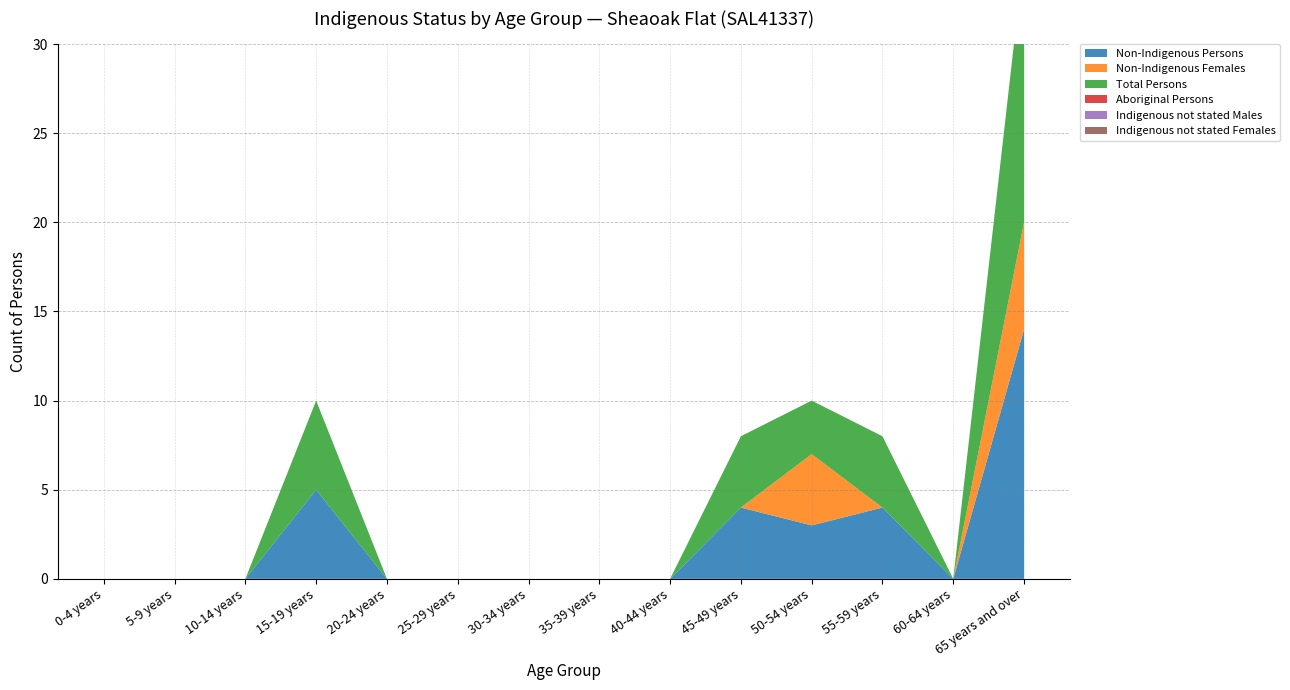

Reading right to left, list all the values displayed in this chart.

Non-Indigenous Persons: 65 years and over=14	60-64 years=0	55-59 years=4	50-54 years=3	45-49 years=4	40-44 years=0	35-39 years=0	30-34 years=0	25-29 years=0	20-24 years=0	15-19 years=5	10-14 years=0	5-9 years=0	0-4 years=0
Non-Indigenous Females: 65 years and over=6	60-64 years=0	55-59 years=0	50-54 years=4	45-49 years=0	40-44 years=0	35-39 years=0	30-34 years=0	25-29 years=0	20-24 years=0	15-19 years=0	10-14 years=0	5-9 years=0	0-4 years=0
Total Persons: 65 years and over=15	60-64 years=0	55-59 years=4	50-54 years=3	45-49 years=4	40-44 years=0	35-39 years=0	30-34 years=0	25-29 years=0	20-24 years=0	15-19 years=5	10-14 years=0	5-9 years=0	0-4 years=0
Aboriginal Persons: 65 years and over=0	60-64 years=0	55-59 years=0	50-54 years=0	45-49 years=0	40-44 years=0	35-39 years=0	30-34 years=0	25-29 years=0	20-24 years=0	15-19 years=0	10-14 years=0	5-9 years=0	0-4 years=0
Indigenous not stated Males: 65 years and over=0	60-64 years=0	55-59 years=0	50-54 years=0	45-49 years=0	40-44 years=0	35-39 years=0	30-34 years=0	25-29 years=0	20-24 years=0	15-19 years=0	10-14 years=0	5-9 years=0	0-4 years=0
Indigenous not stated Females: 65 years and over=0	60-64 years=0	55-59 years=0	50-54 years=0	45-49 years=0	40-44 years=0	35-39 years=0	30-34 years=0	25-29 years=0	20-24 years=0	15-19 years=0	10-14 years=0	5-9 years=0	0-4 years=0